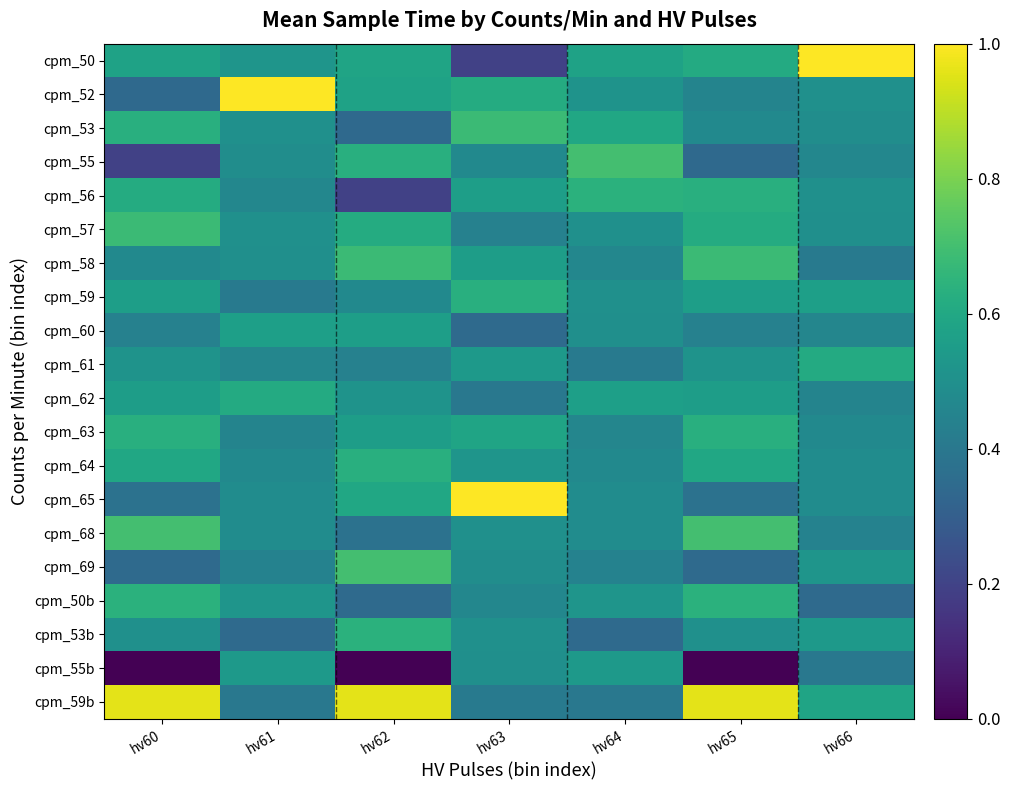

Which label corresponds to the largest value in the chart?

hv66